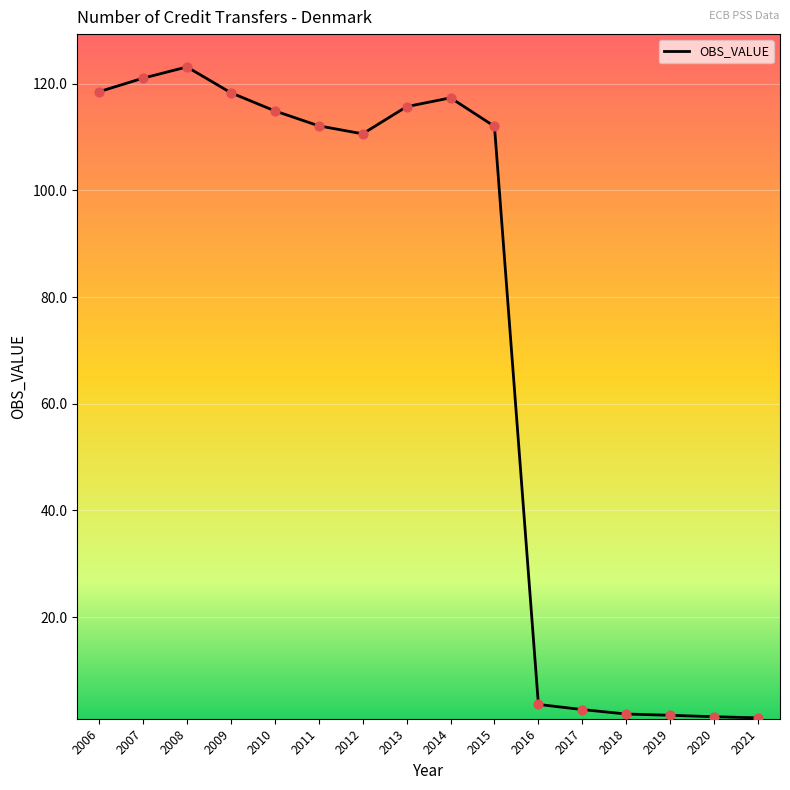

What is the change in value from 2008 to 2012?

-12.5